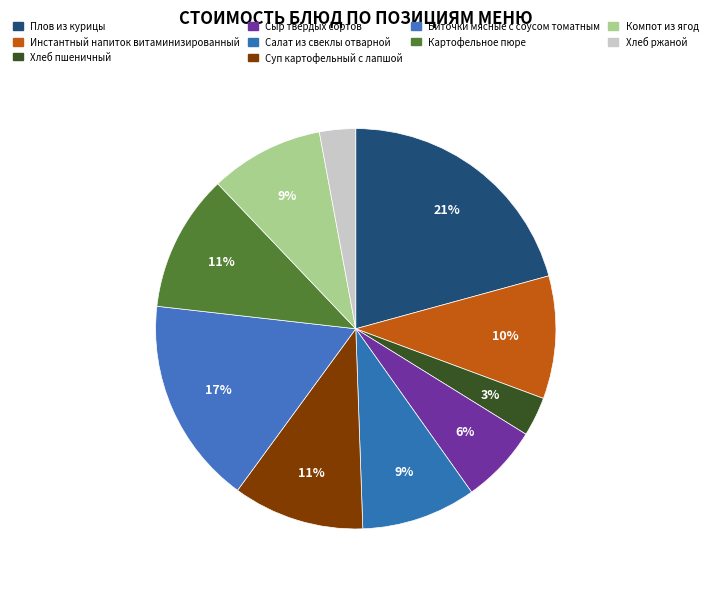

How many slices are in this pie chart?

10